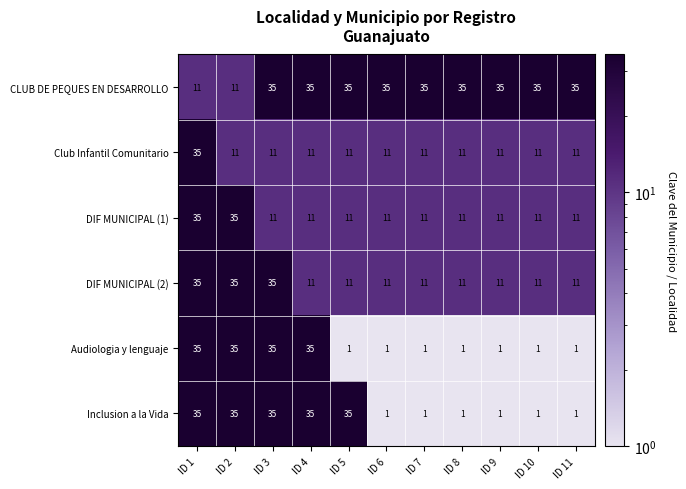

Is it true that DIF MUNICIPAL (2) equals 6 at ID 8?

False